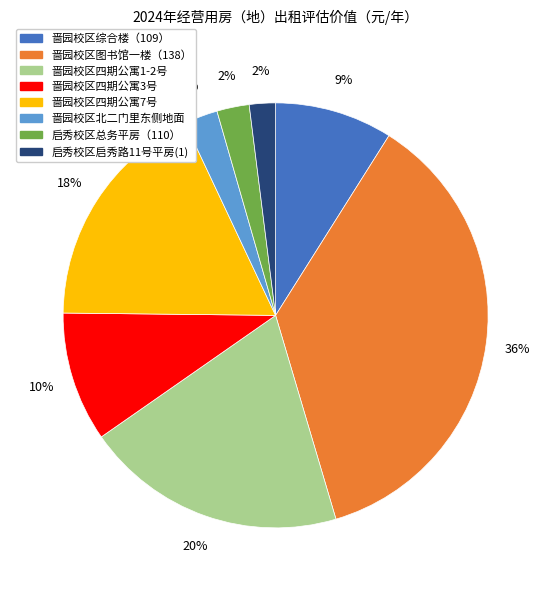

Is there a majority slice in this chart?

No